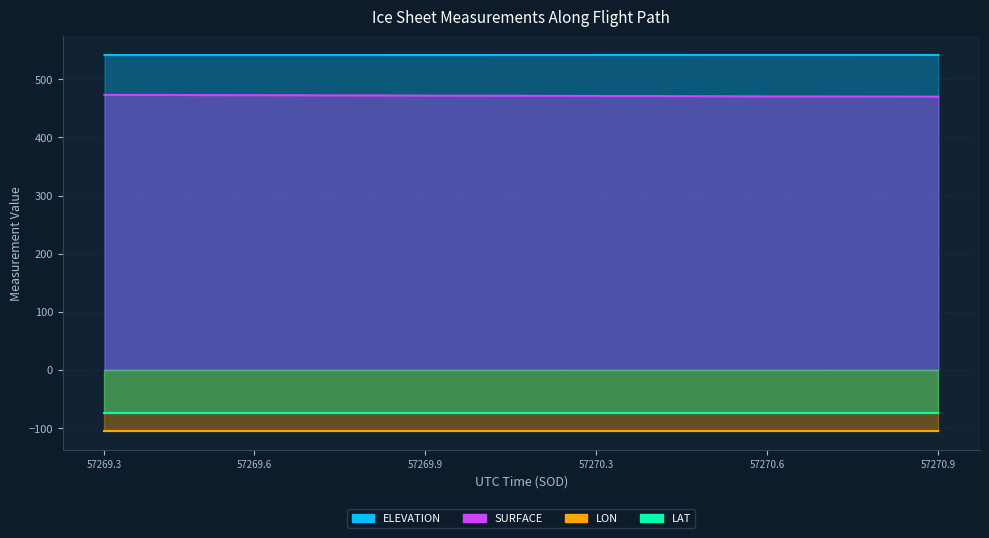

Which series has the largest total across all categories?

ELEVATION